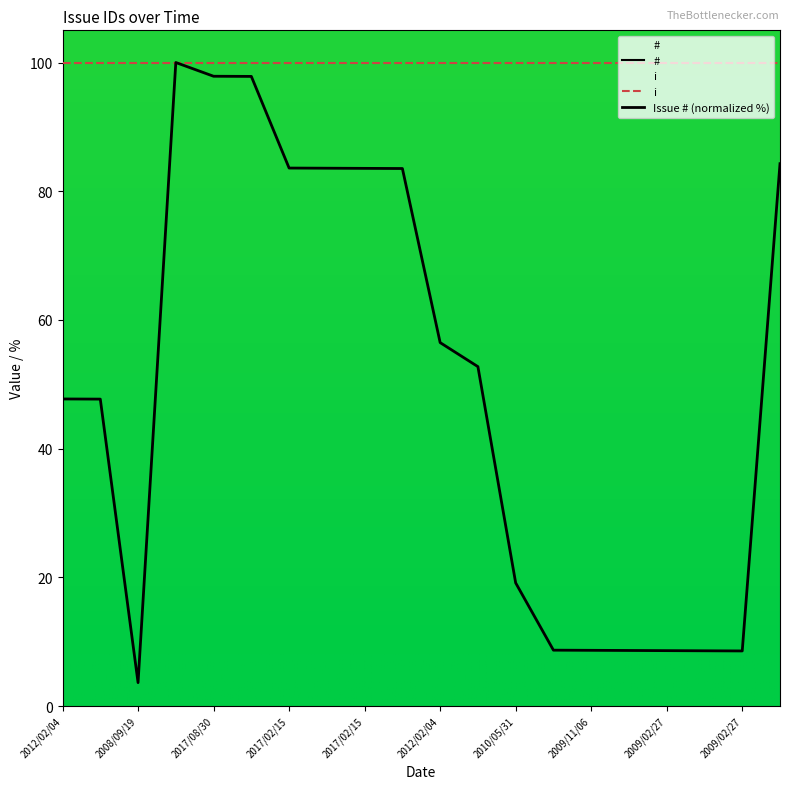

Which has a higher value, 2017/02/15 or 2017/08/30?

2017/08/30